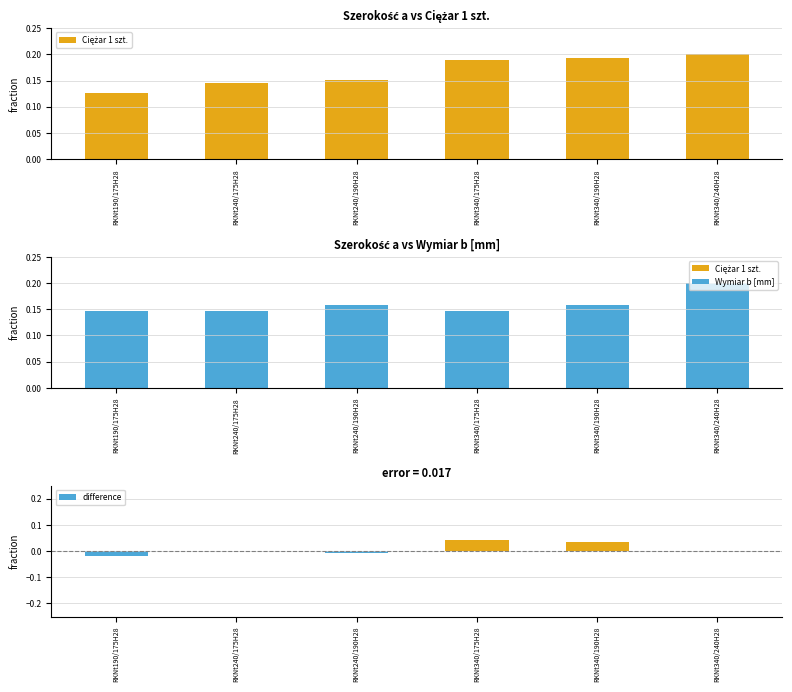

Reading left to right, what are all the values shown in this chart?

Ciężar 1 szt.: RKNt190/175H28=0.1	RKNt240/175H28=0.1	RKNt240/190H28=0.2	RKNt340/175H28=0.2	RKNt340/190H28=0.2	RKNt340/240H28=0.2
Wymiar b [mm]: RKNt190/175H28=0.1	RKNt240/175H28=0.1	RKNt240/190H28=0.2	RKNt340/175H28=0.1	RKNt340/190H28=0.2	RKNt340/240H28=0.2
difference: RKNt190/175H28=-0.0	RKNt240/175H28=0.0	RKNt240/190H28=-0.0	RKNt340/175H28=0.0	RKNt340/190H28=0.0	RKNt340/240H28=0.0